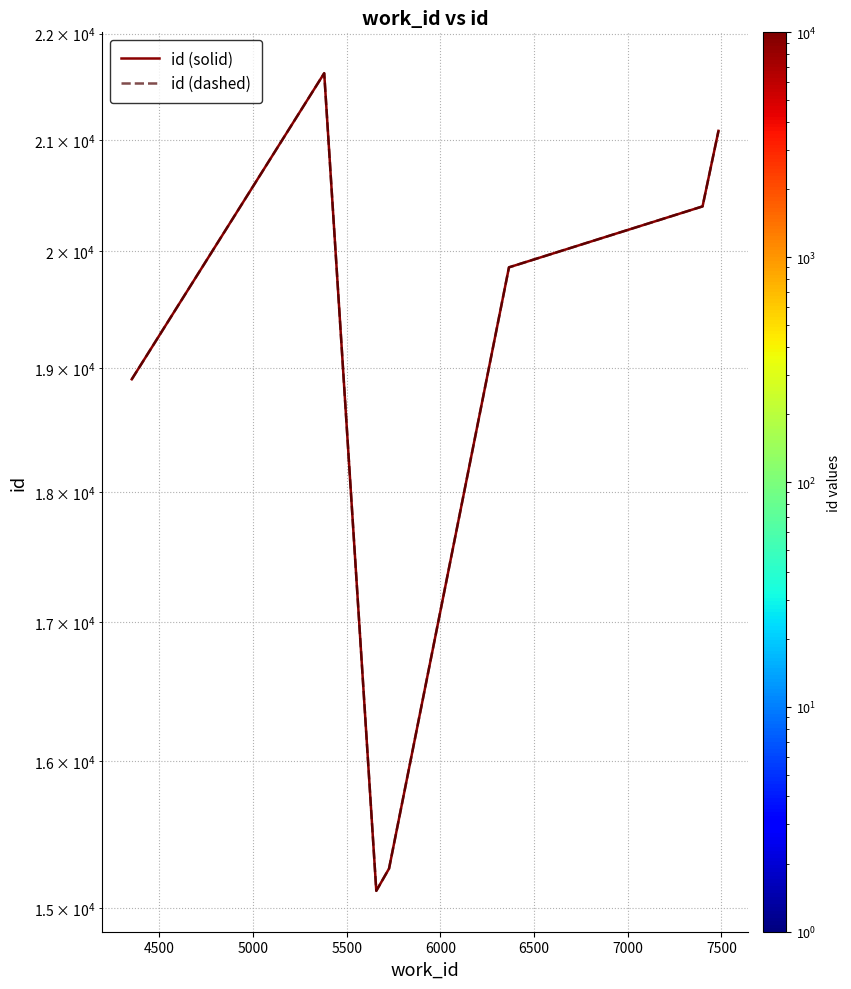

True or false: id (solid) and id (dashed) cross at least once.

False